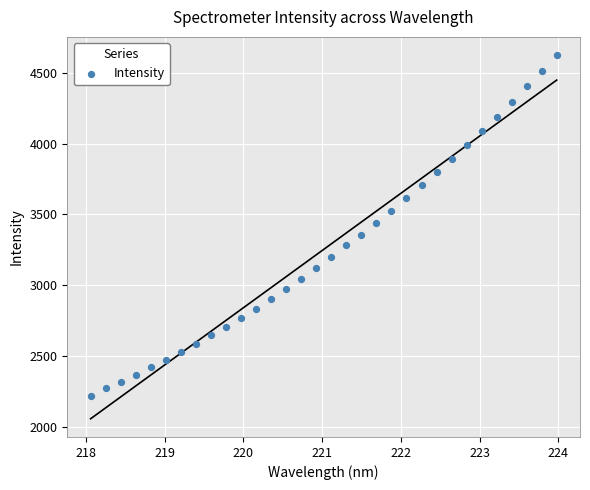

What is the range of Y values (max minus min)?

2408.2